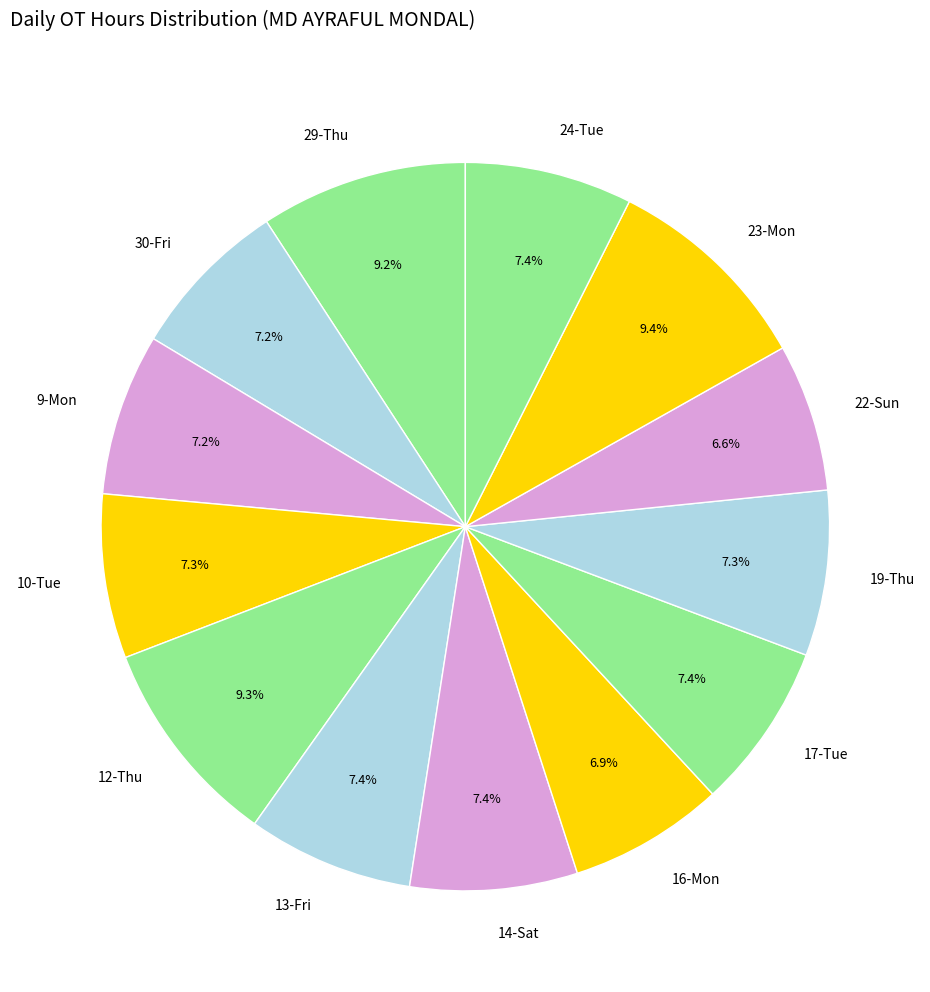

Is there a majority slice in this chart?

No